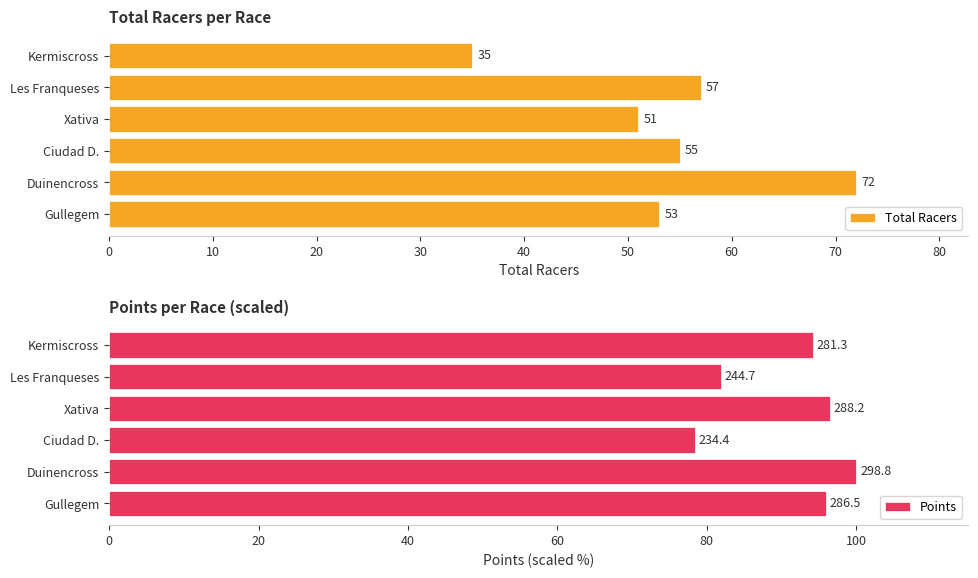

How many bars are there in each group?

2